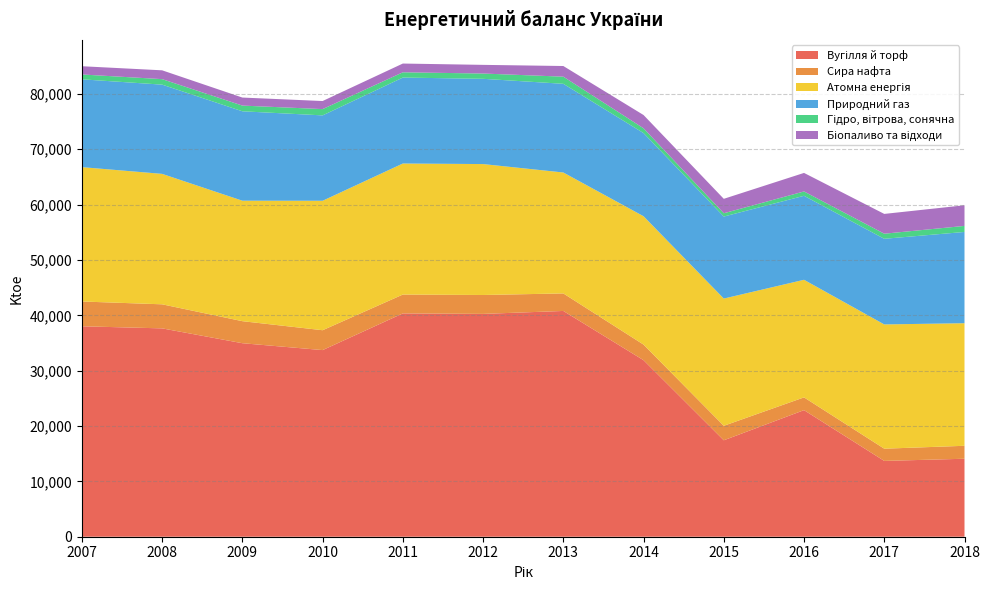

Reading left to right, transcribe all the data shown in this chart.

Вугілля й торф: 2007=38018	2008=37640	2009=34959	2010=33716	2011=40345	2012=40256	2013=40787	2014=31891	2015=17423	2016=22869	2017=13696	2018=14087
Сира нафта: 2007=4478	2008=4347	2009=3982	2010=3590	2011=3407	2012=3414	2013=3167	2014=2817	2015=2618	2016=2304	2017=2208	2018=2341
Атомна енергія: 2007=24273	2008=23566	2009=21764	2010=23387	2011=23672	2012=23653	2013=21848	2014=23191	2015=22985	2016=21244	2017=22449	2018=22145
Природний газ: 2007=15865	2008=16120	2009=16154	2010=15426	2011=15528	2012=15403	2013=16022	2014=15022	2015=14814	2016=15175	2017=15472	2018=16487
Гідро, вітрова, сонячна: 2007=876	2008=994	2009=1030	2010=1135	2011=951	2012=954	2013=1291	2014=863	2015=598	2016=784	2017=918	2018=1093
Біопаливо та відходи: 2007=1489	2008=1593	2009=1450	2010=1458	2011=1580	2012=1565	2013=1923	2014=2399	2015=2606	2016=3348	2017=3575	2018=3726